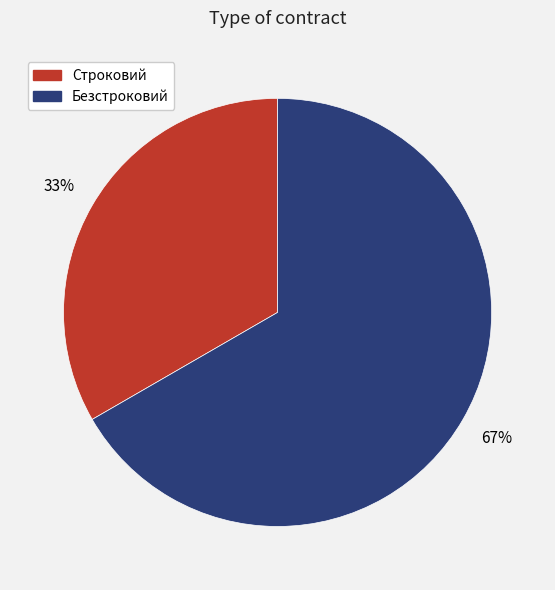

Is it true that Безстроковий is 53% of the pie?

False